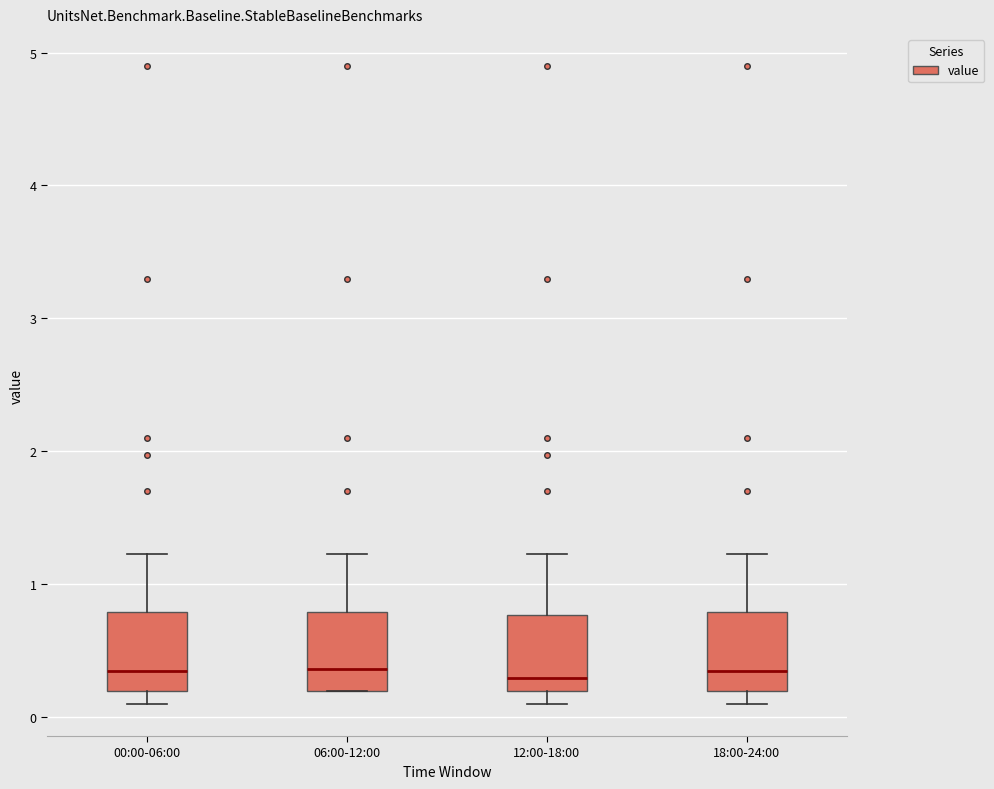

Reading left to right, transcribe this box plot: for each box, give where its median line is, the range the box spans, and where its two whiskers end, as read against the y-axis. The values are not printed on the chart, so give them approximately, as read against the axis.

00:00-06:00: median 0.4, box 0.2 to 0.8, whiskers 0.1 to 1.2
06:00-12:00: median 0.4, box 0.2 to 0.8, whiskers 0.2 to 1.2
12:00-18:00: median 0.3, box 0.2 to 0.8, whiskers 0.1 to 1.2
18:00-24:00: median 0.4, box 0.2 to 0.8, whiskers 0.1 to 1.2